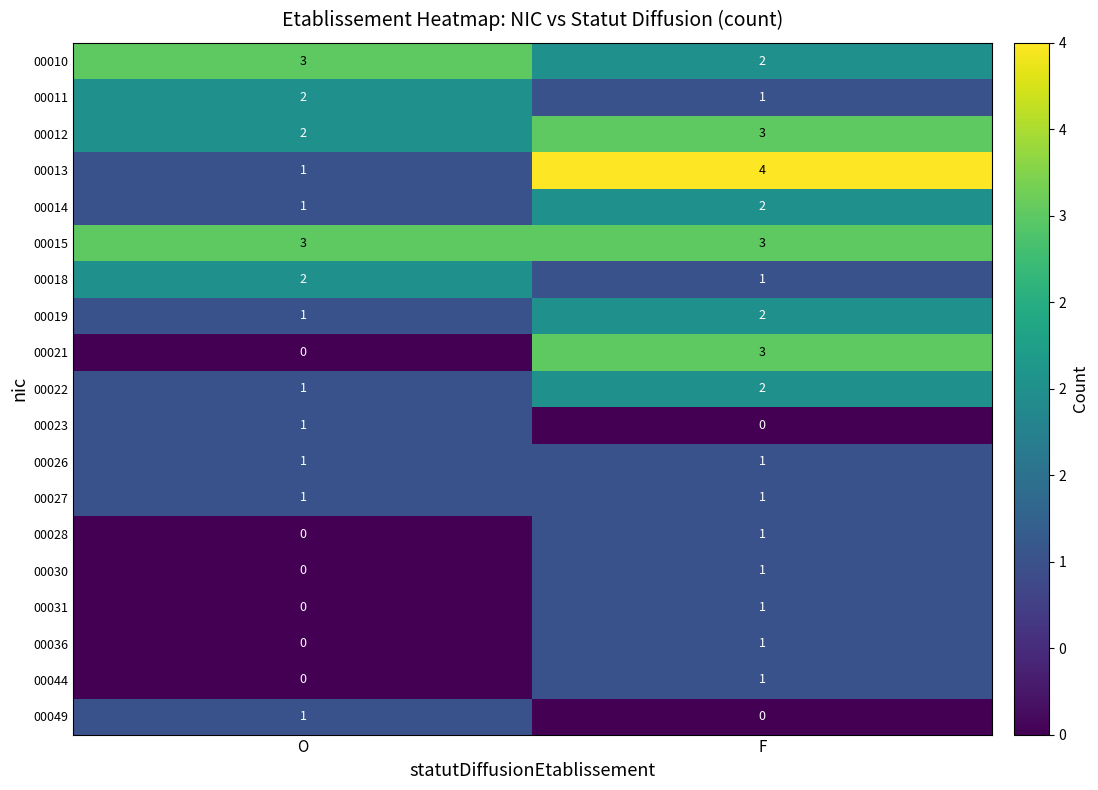

What is the sum of all 00015 values?

6